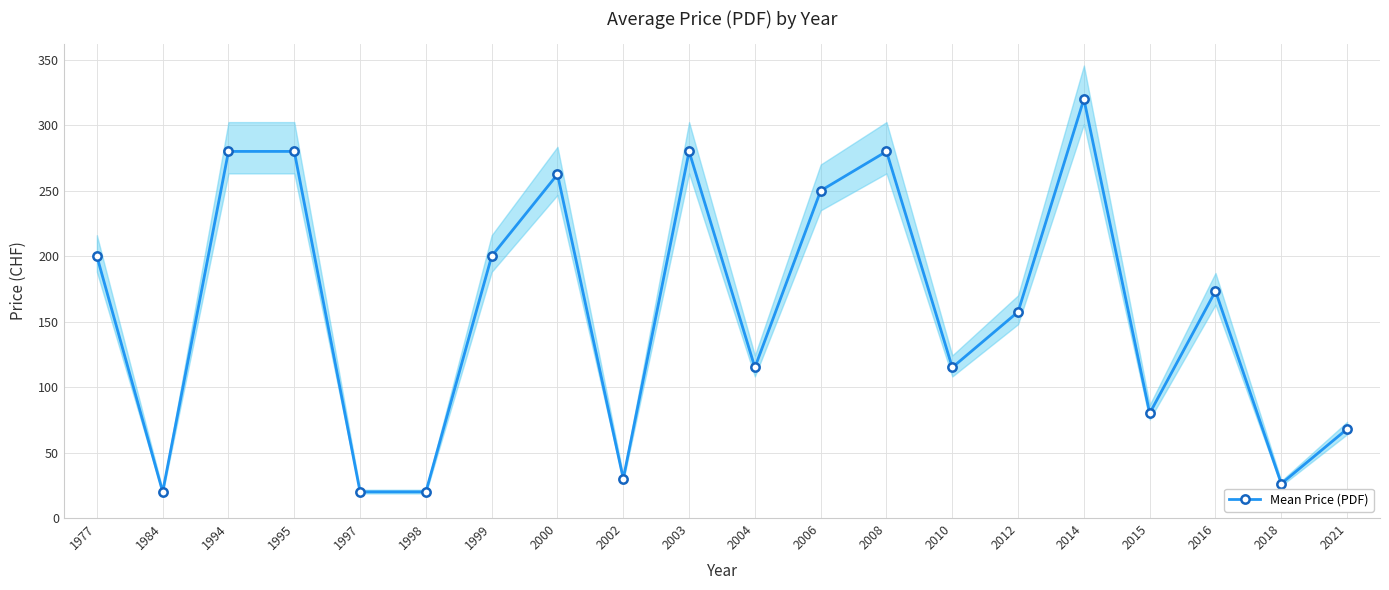

True or false: there are more than 0 points higher than both neighbors.

True